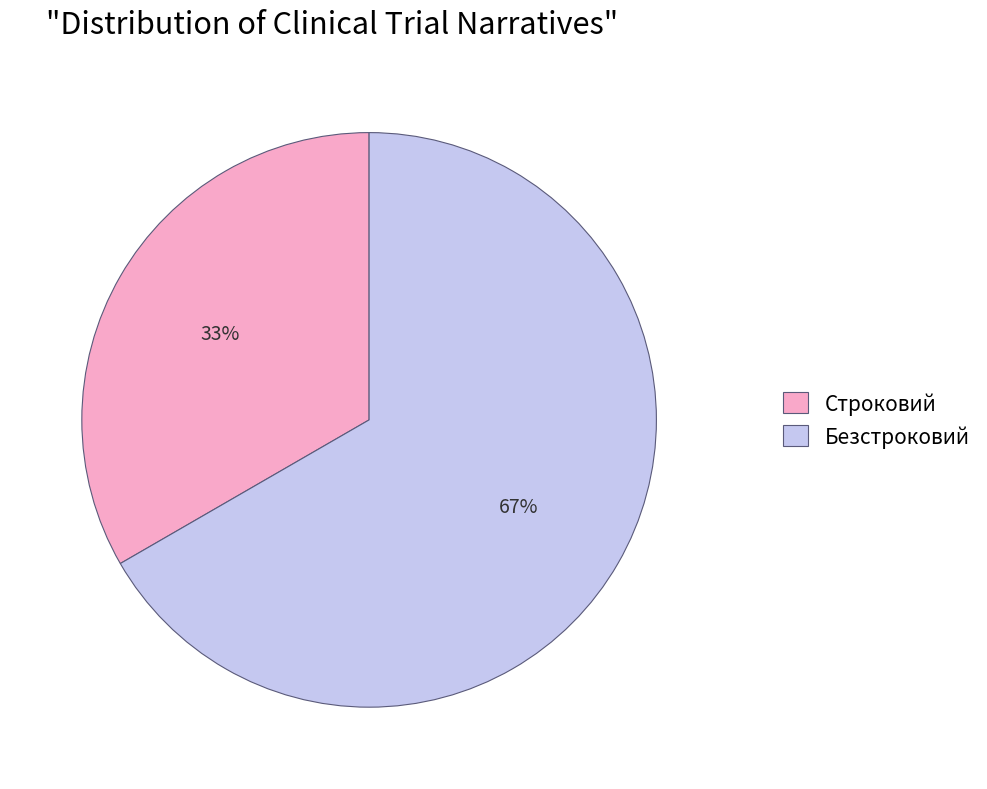

Rank the categories by value from lowest to highest.

Строковий, Безстроковий